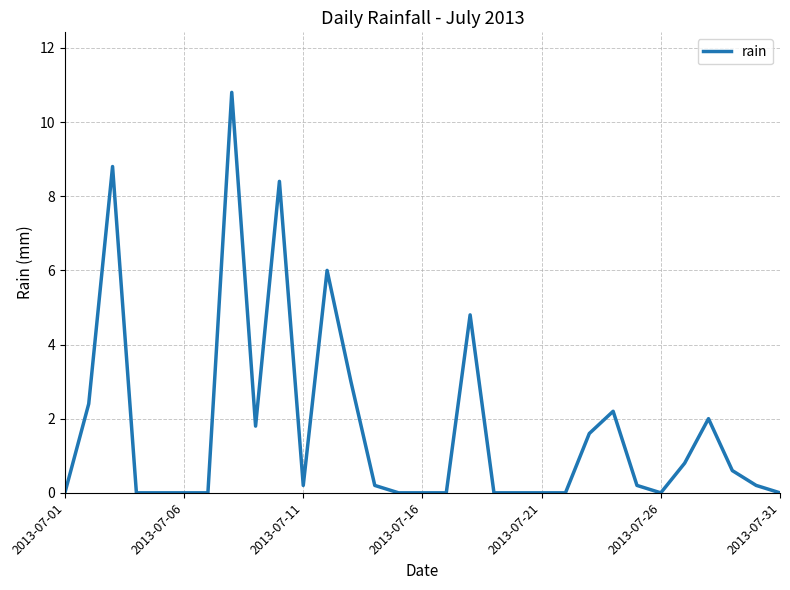

What is the greatest value displayed?

10.8